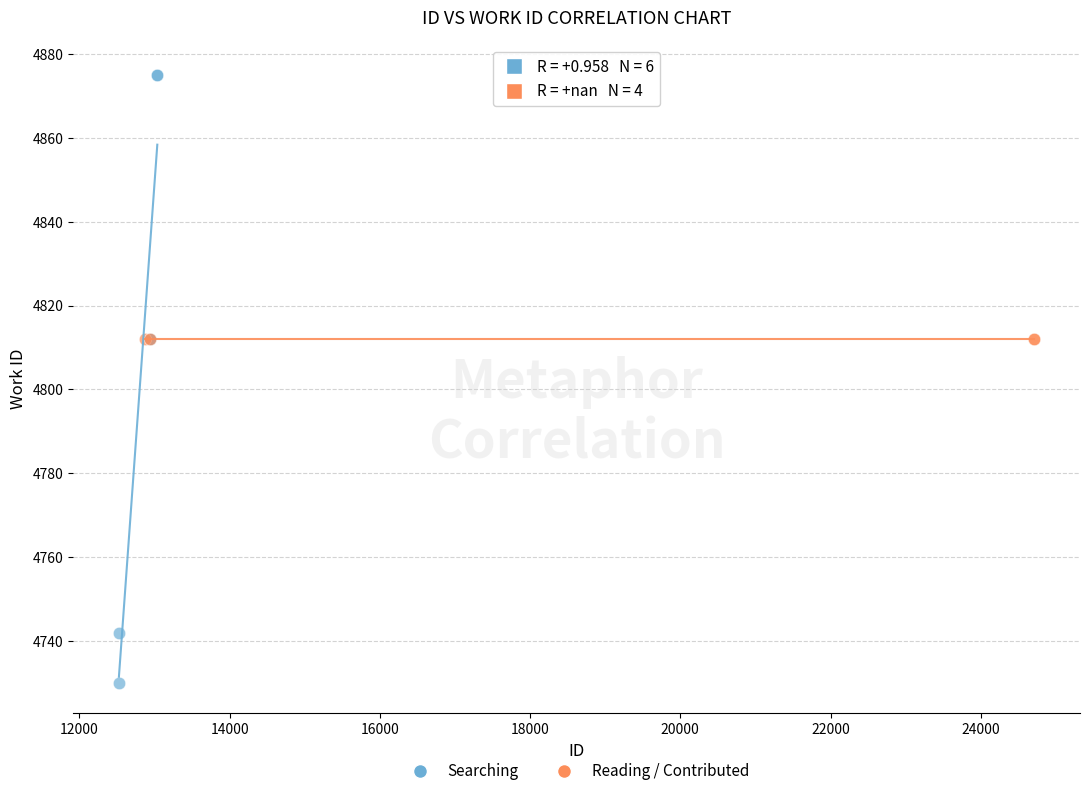

Which series reaches the maximum Y coordinate?

Searching